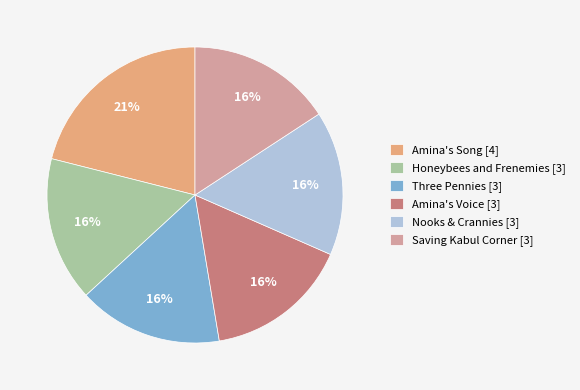

To the nearest percent, what is the average slice percentage?

17%